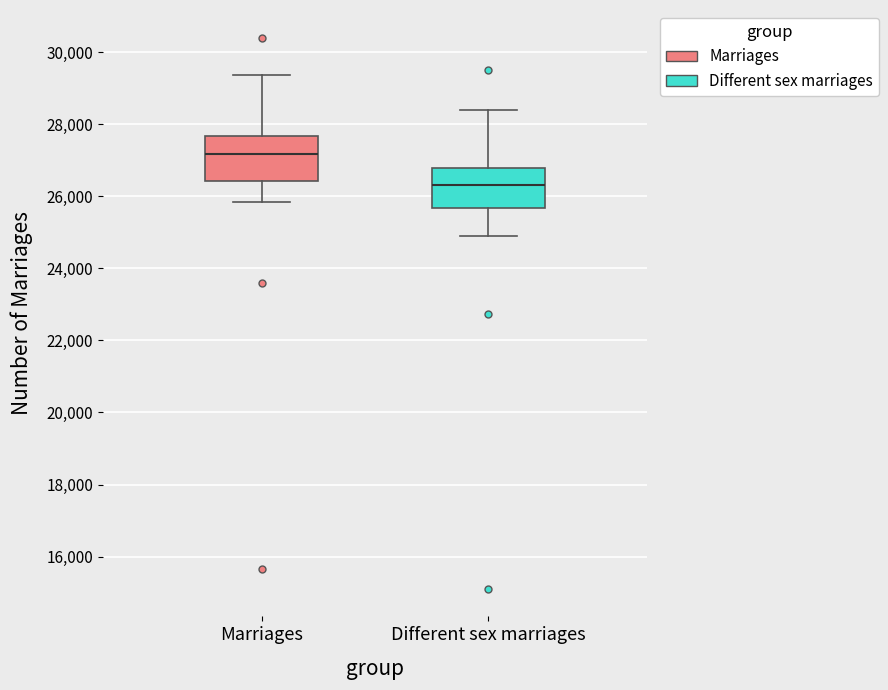

Which box's median line is the highest?

Marriages